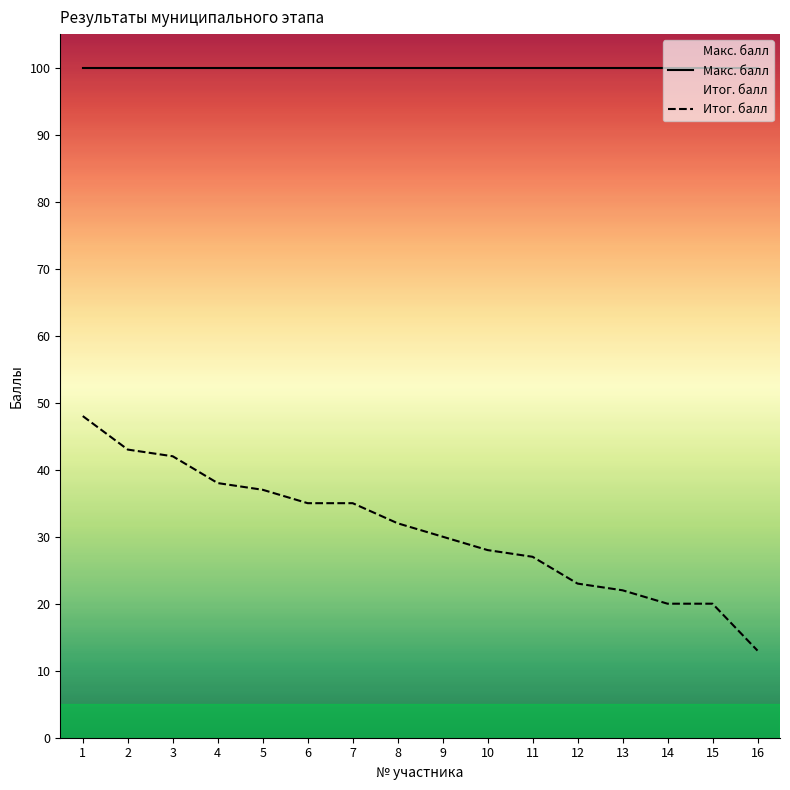

The Макс. балл series shows 146 at 16. True or false?

False